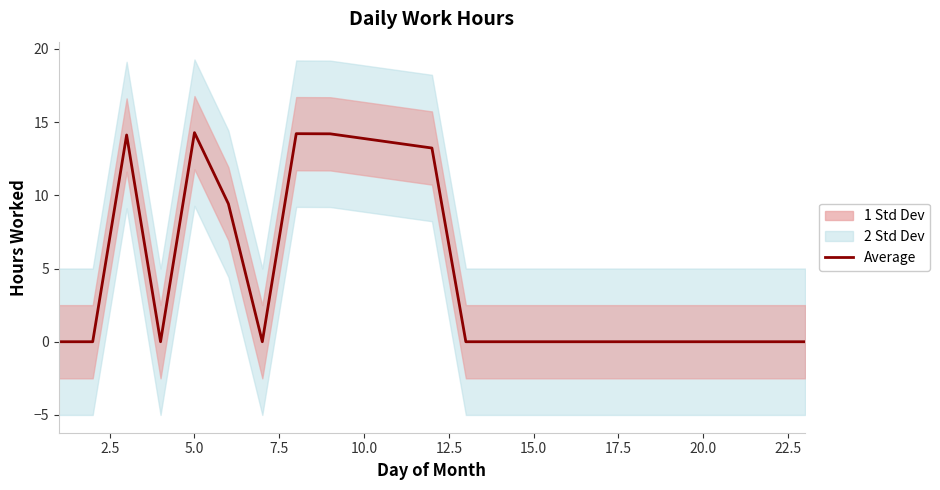

What is the value of the 3rd point from the left?

14.1